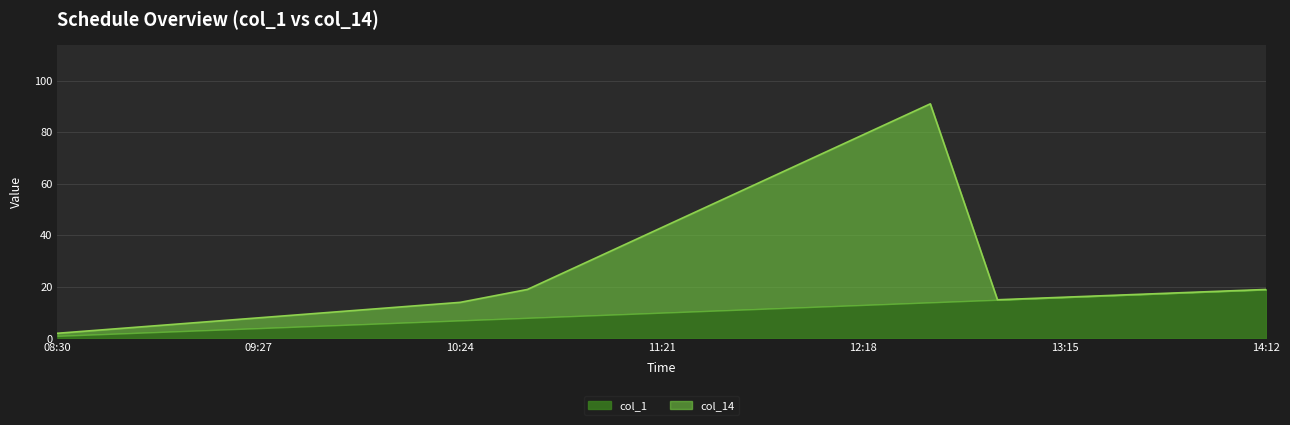

What are all the series names shown in the legend?

col_1, col_14